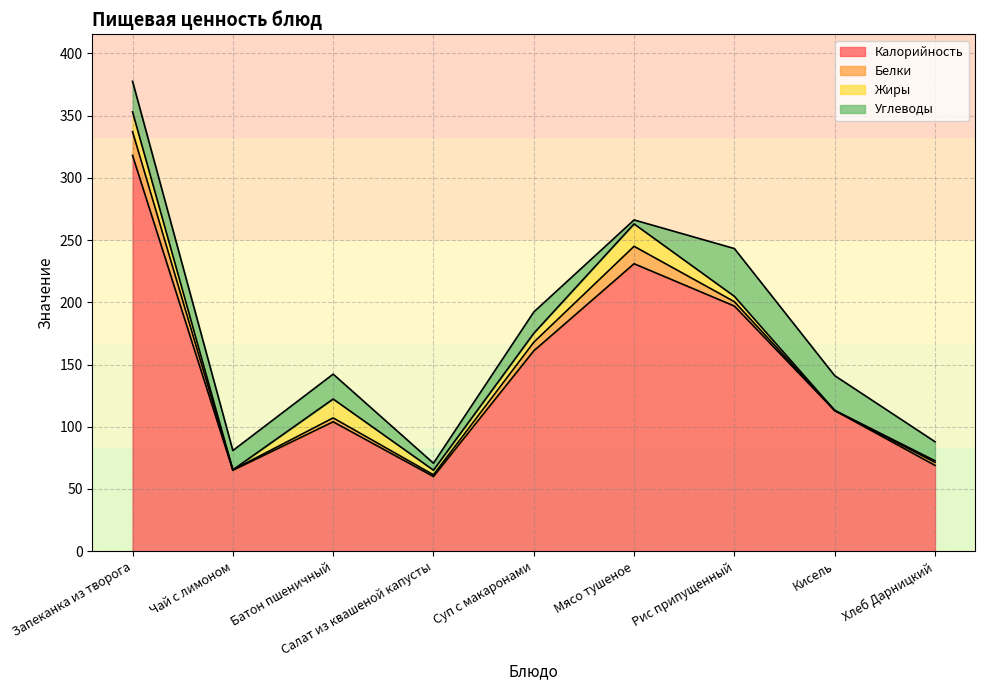

Which series has the largest range (max minus min)?

Калорийность